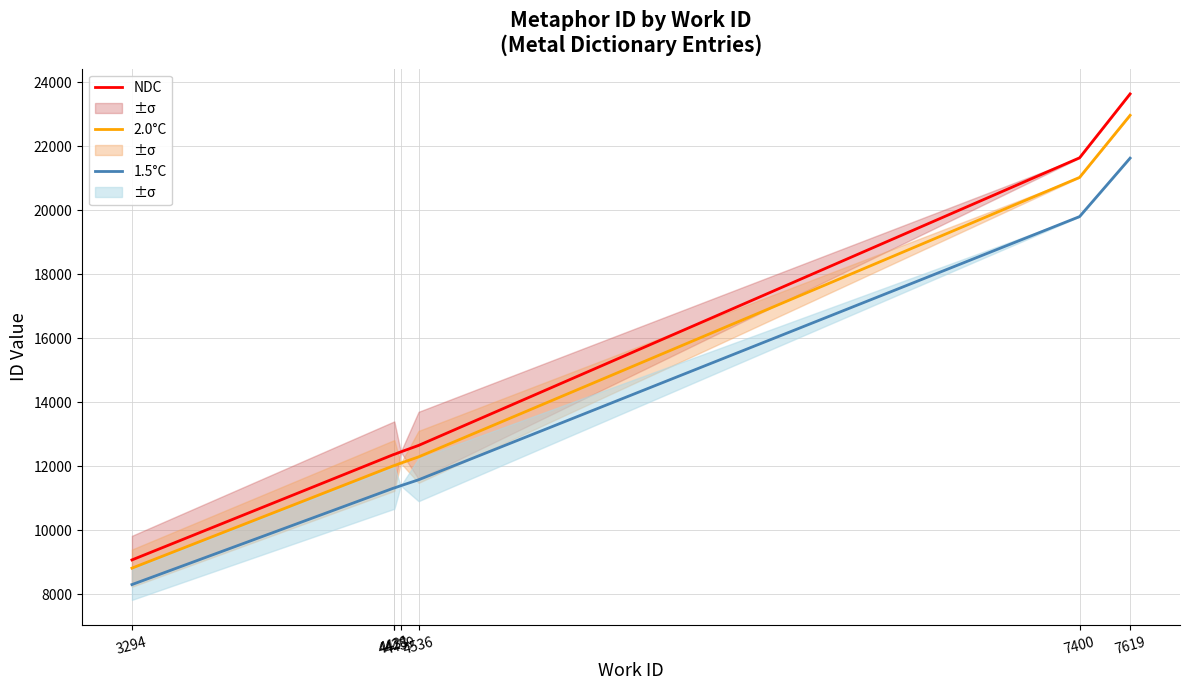

True or false: 2.0°C has a value of 4137.6 at 4431.

False